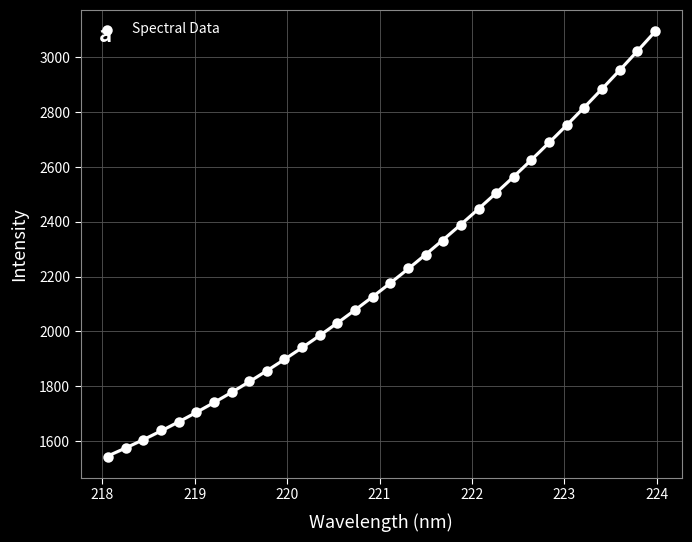

What is the range of X values (max minus min)?

5.9